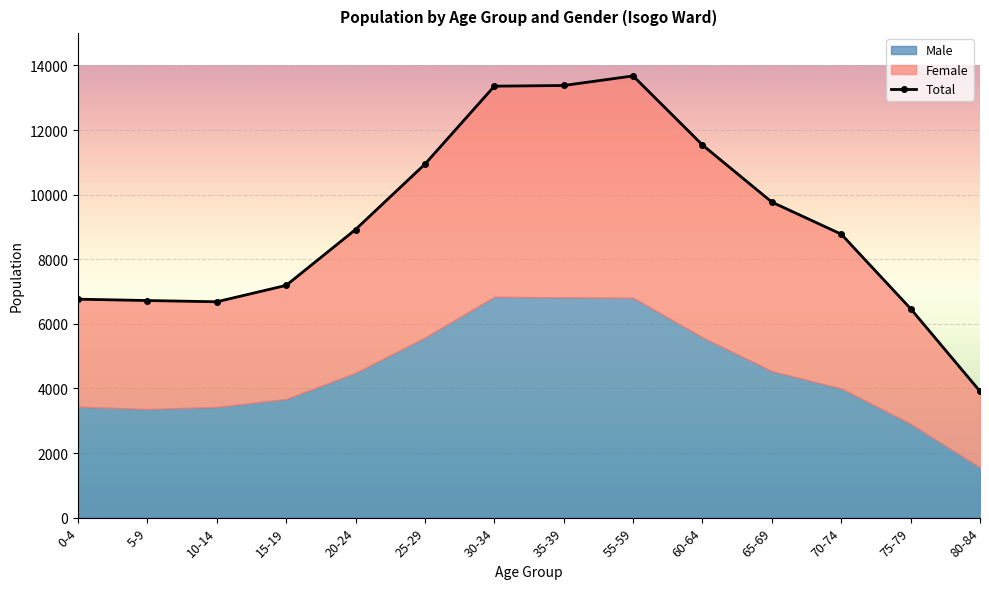

How many points are lower than both their immediate neighbors (excluding endpoints)?

1